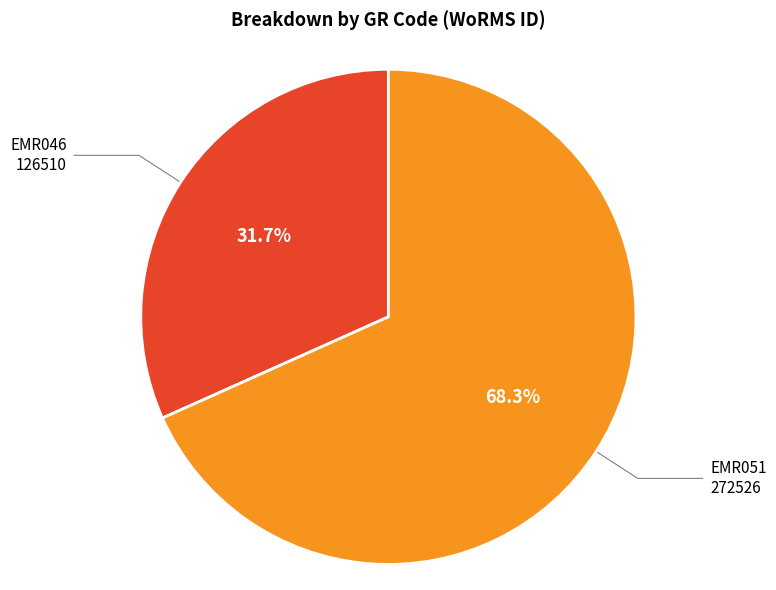

Which category has the biggest portion of the pie?

EMR051